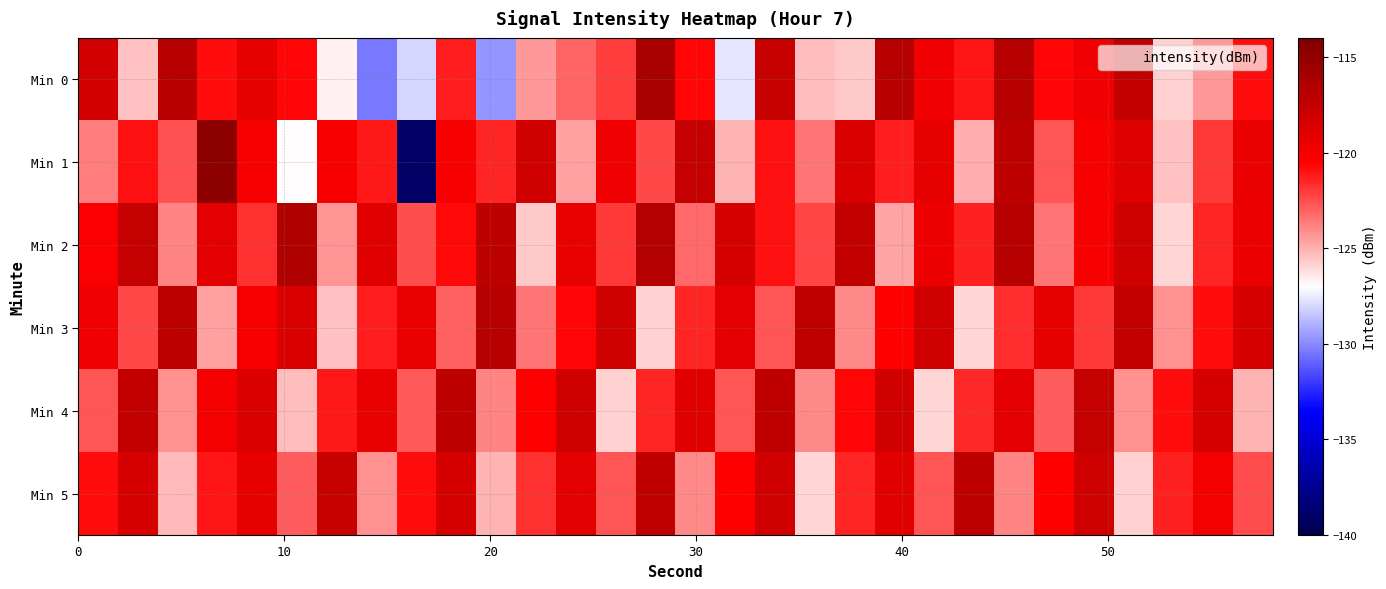

Which series has the widest spread of values?

Min 1